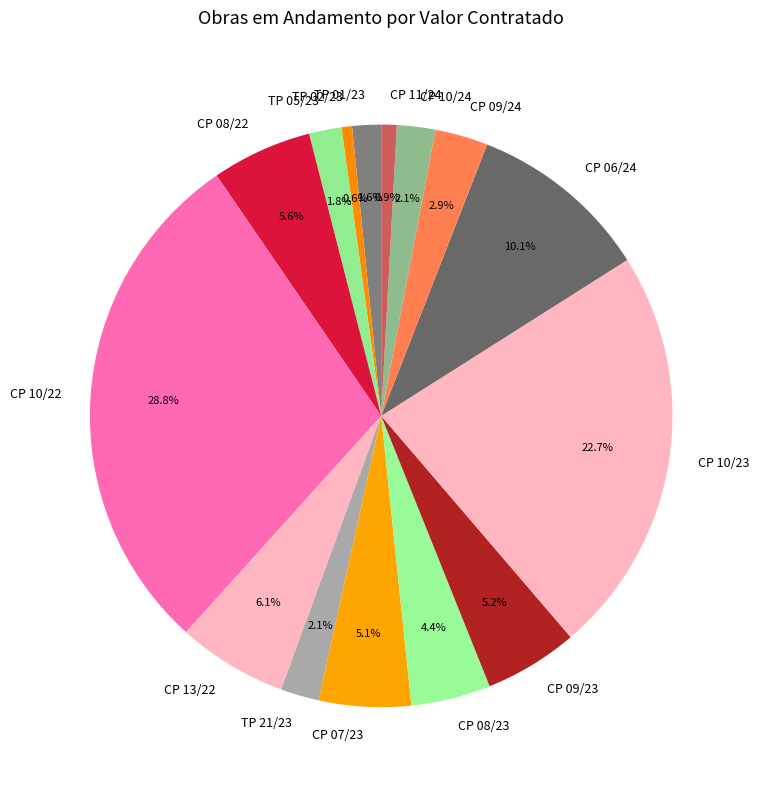

Which slice is the largest?

CP 10/22